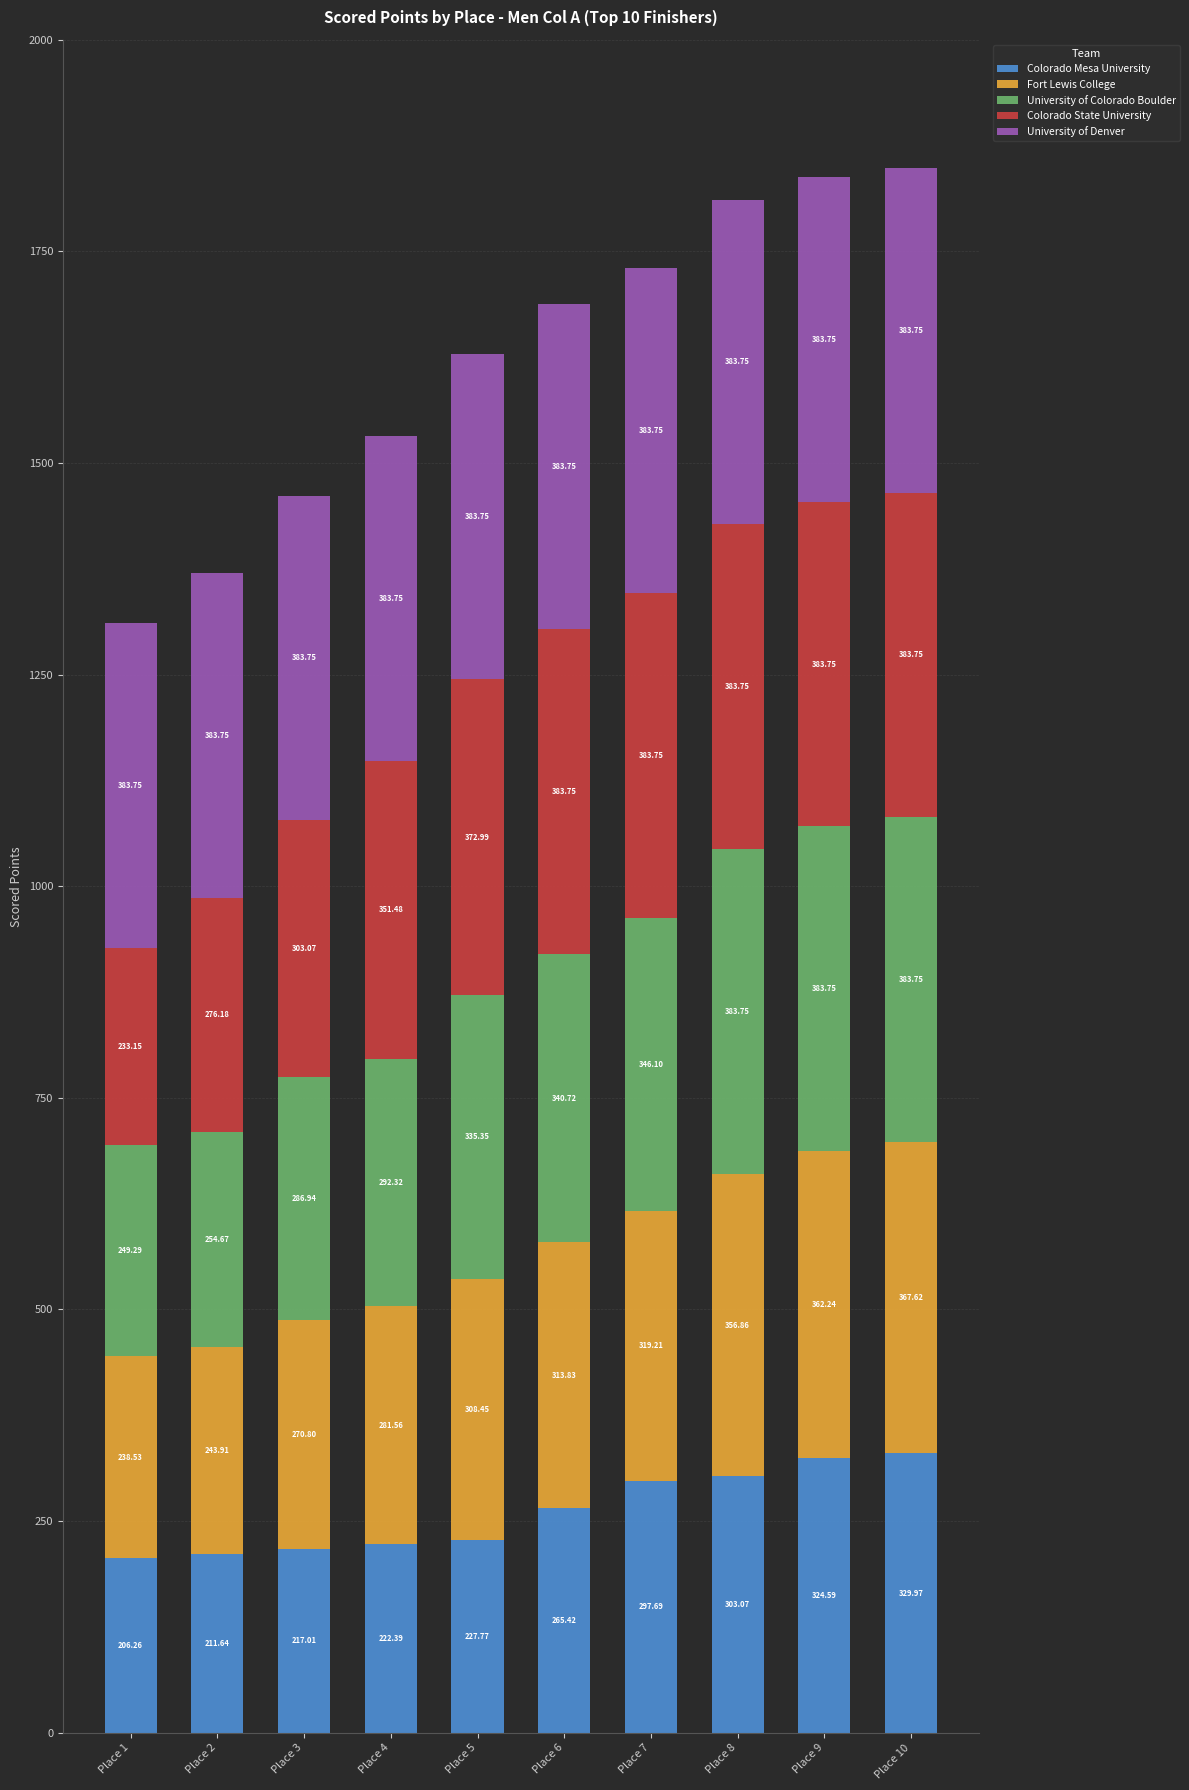

Does the chart contain any negative values?

No